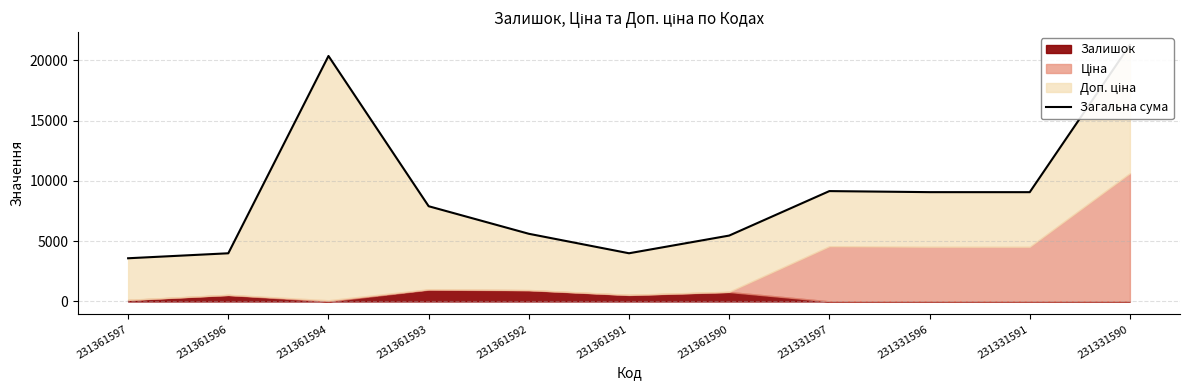

What is the value of the 5th point from the left?

5611.7